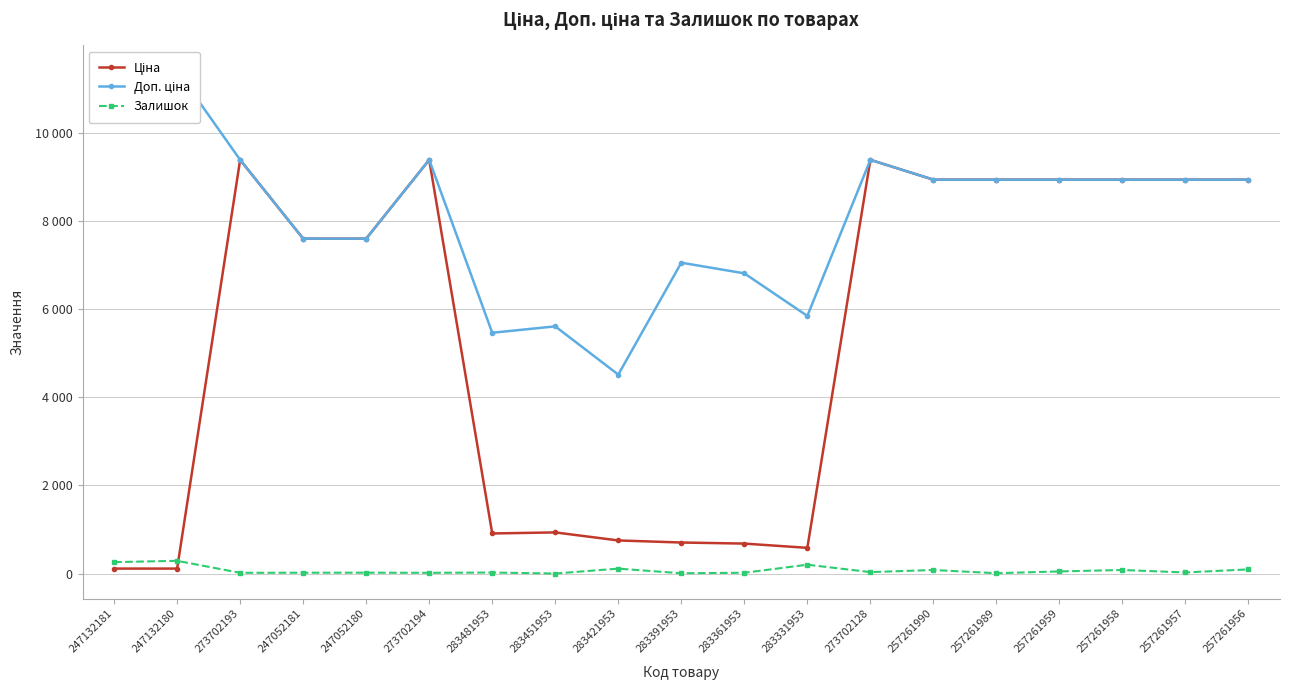

Reading left to right, extract all data points from this chart.

Ціна: 114.1	114.1	9384.0	7596.5	7596.5	9384.0	910.4	934.5	752.2	705.1	681.0	584.4	9384.0	8934.1	8934.1	8934.1	8934.1	8934.1	8934.1
Доп. ціна: 11410.0	11410.0	9384.0	7596.5	7596.5	9384.0	5462.3	5607.2	4513.3	7051.3	6809.8	5843.9	9384.0	8934.1	8934.1	8934.1	8934.1	8934.1	8934.1
Залишок: 260.0	290.0	18.0	20.0	21.0	18.0	24.0	2.0	113.0	8.0	19.0	202.0	34.0	82.0	9.0	50.0	82.0	26.0	96.0